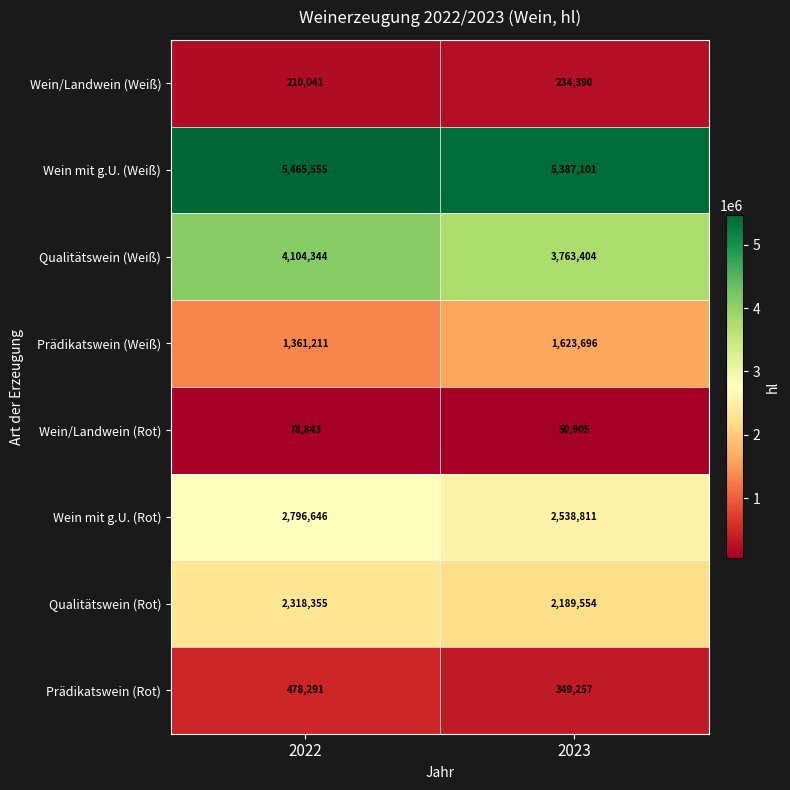

Reading right to left, extract all data points from this chart.

Wein/Landwein (Weiß): 234390	210041
Wein mit g.U. (Weiß): 5387101	5465555
Qualitätswein (Weiß): 3763404	4104344
Prädikatswein (Weiß): 1623696	1361211
Wein/Landwein (Rot): 50905	78843
Wein mit g.U. (Rot): 2538811	2796646
Qualitätswein (Rot): 2189554	2318355
Prädikatswein (Rot): 349257	478291